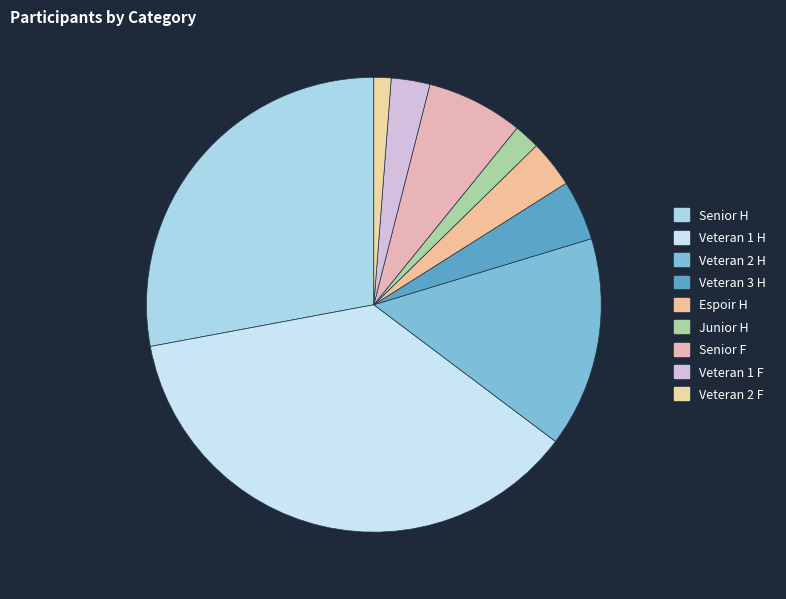

To the nearest percent, what is the difference between the Junior H and Senior F slice percentages?

5%